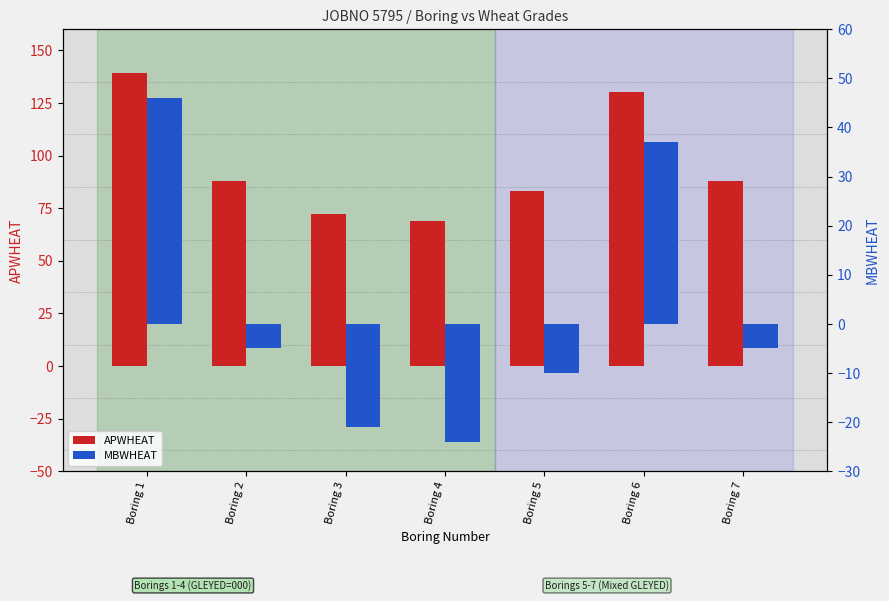

What are all the series names shown in the legend?

APWHEAT, MBWHEAT